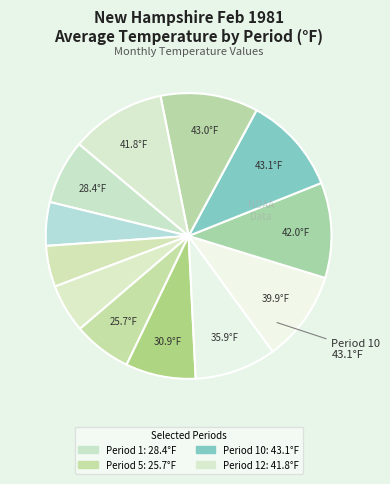

Count the number of slices in the pie.

12